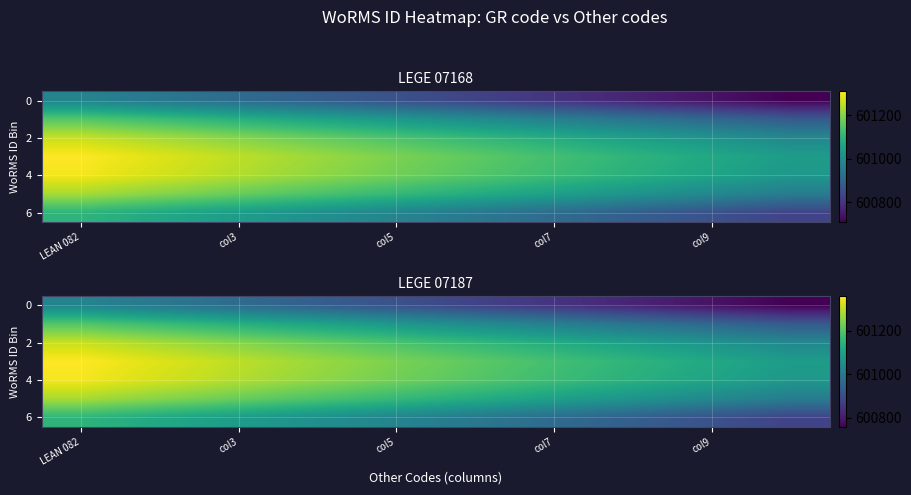

At which category is the sum across all series the highest?

LEAN 082